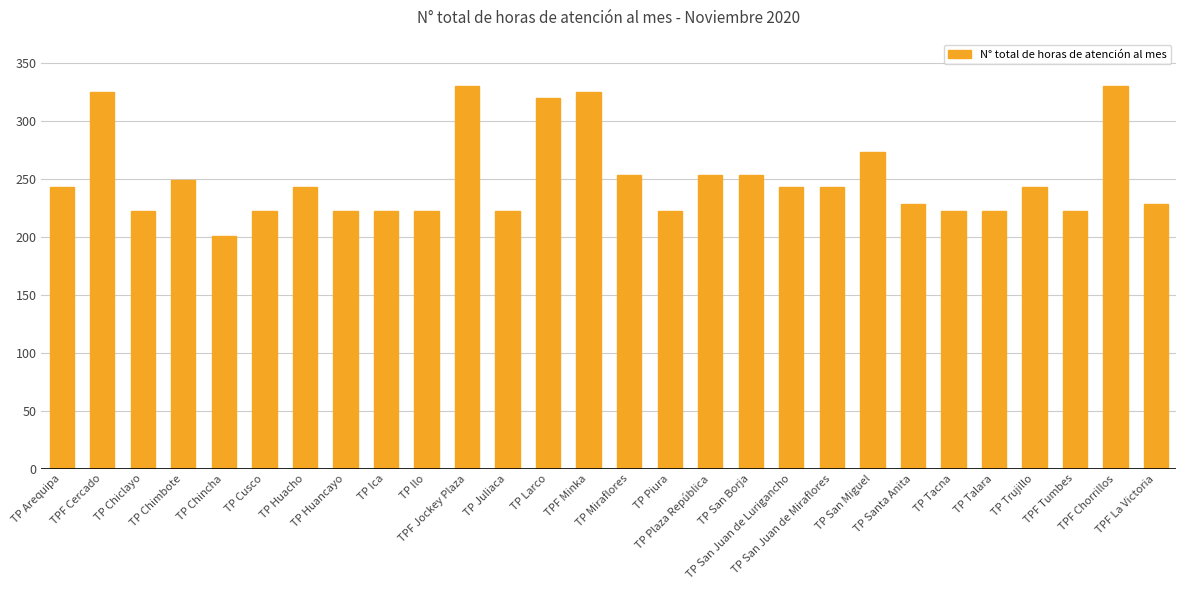

True or false: the data shows 222.0 at TP Ilo.

True